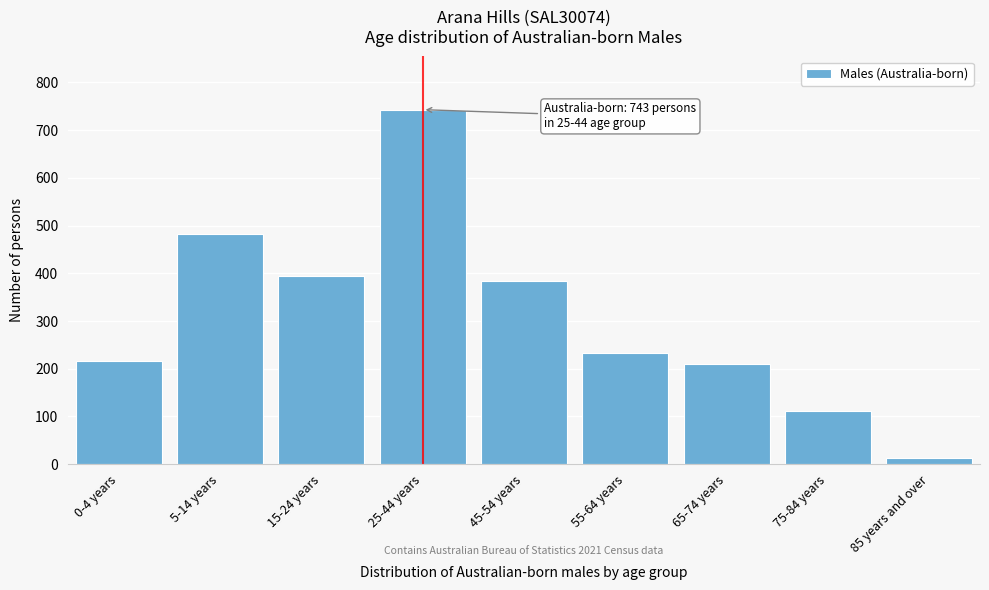

Reading right to left, extract all data points from this chart.

13	111	211	234	384	743	395	482	217